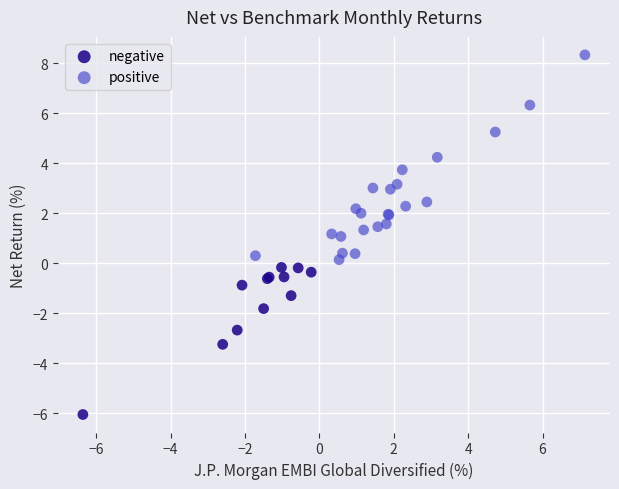

What are all the series names shown in the legend?

negative, positive